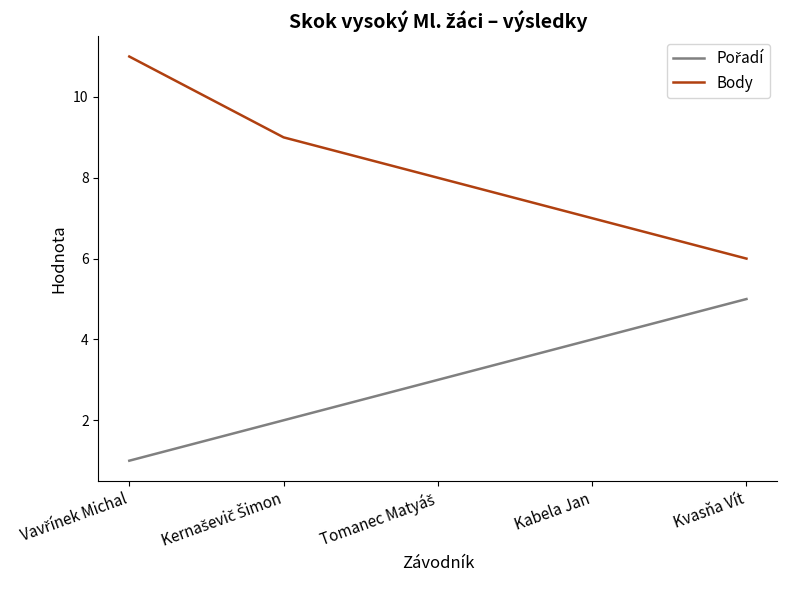

Which series has the largest range (max minus min)?

Body